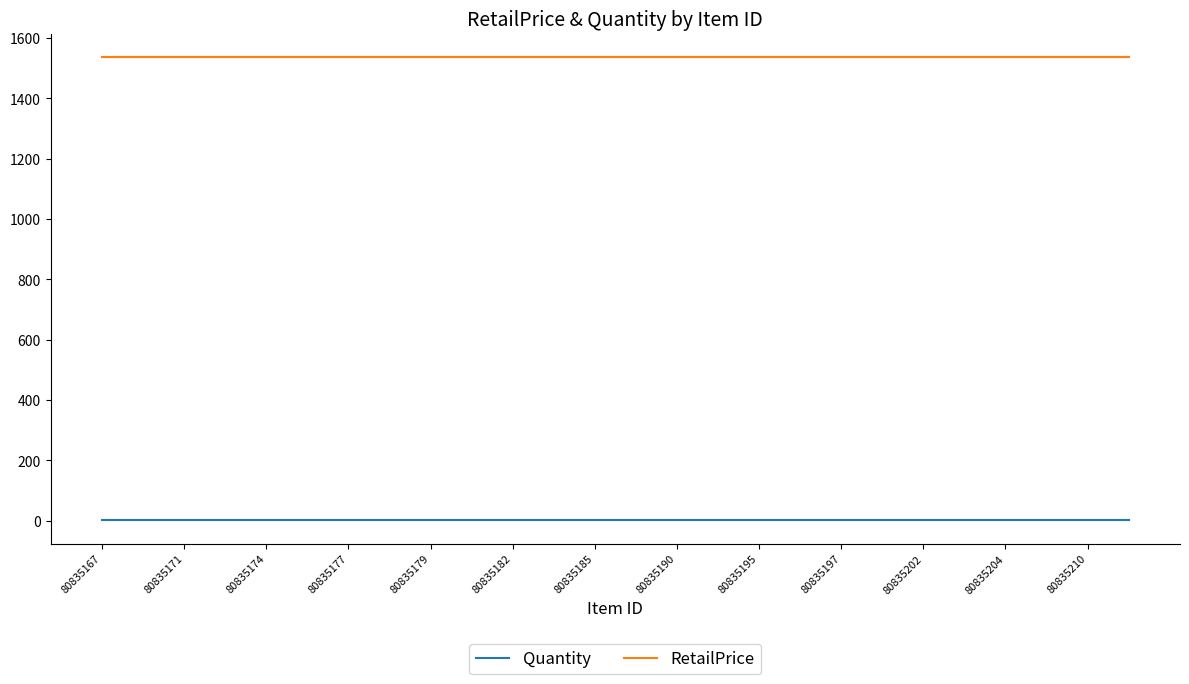

Is this an area chart (filled region under the line)?

No